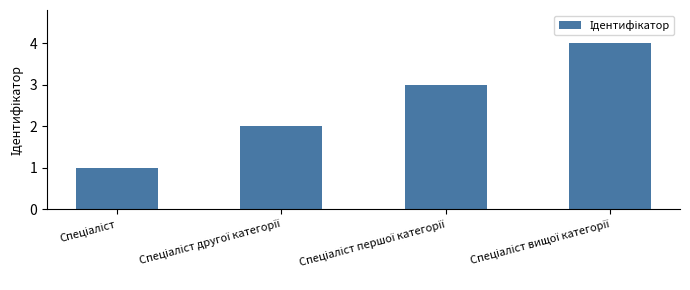

What is the sum of all values?

10